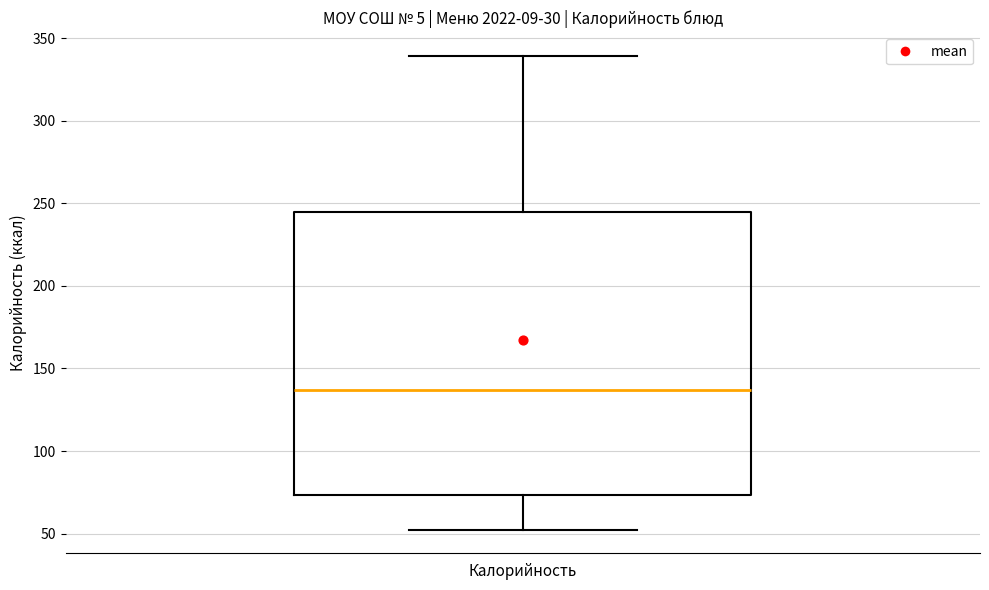

Where does the median line of the box for Калорийность sit on the y-axis? The values are not printed on the chart, so give them approximately, as read against the axis.

135